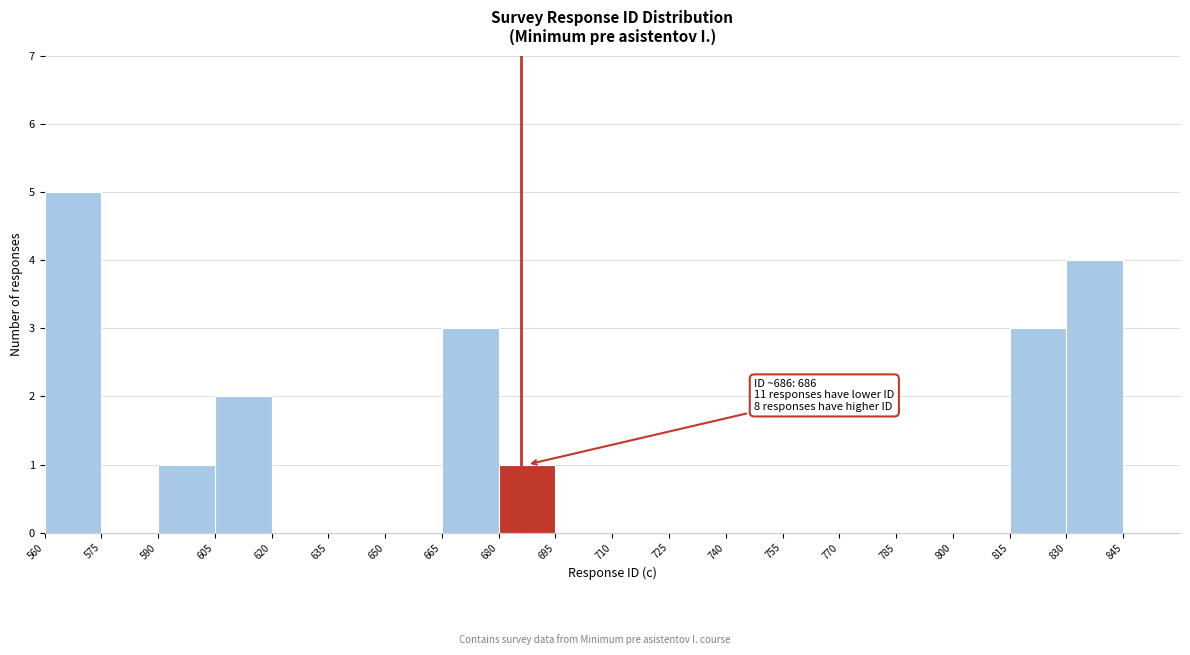

Which range on the x-axis has the tallest bar?

560 to 575